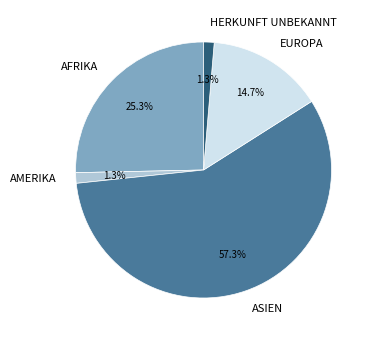

Is there any slice that represents more than half of the pie?

Yes